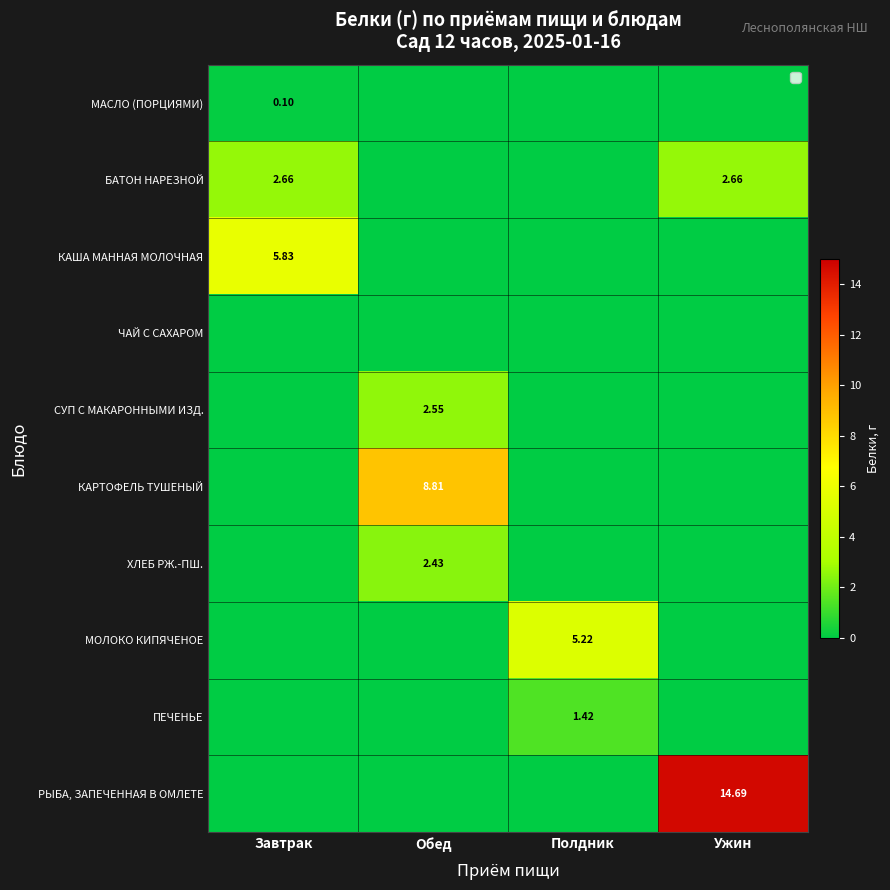

True or false: БАТОН НАРЕЗНОЙ has a value of 1.5 at Полдник.

False